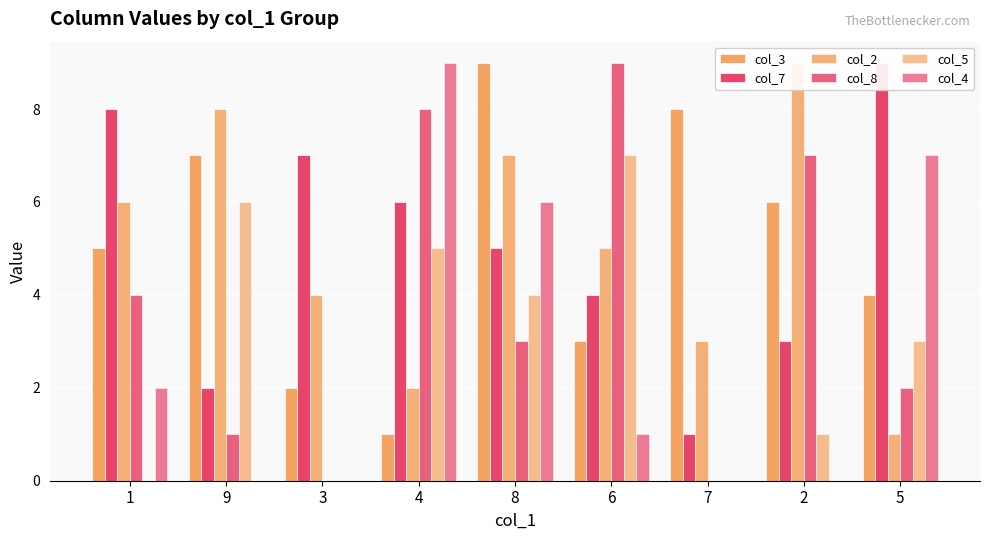

At which category does the chart reach its minimum across all series?

3